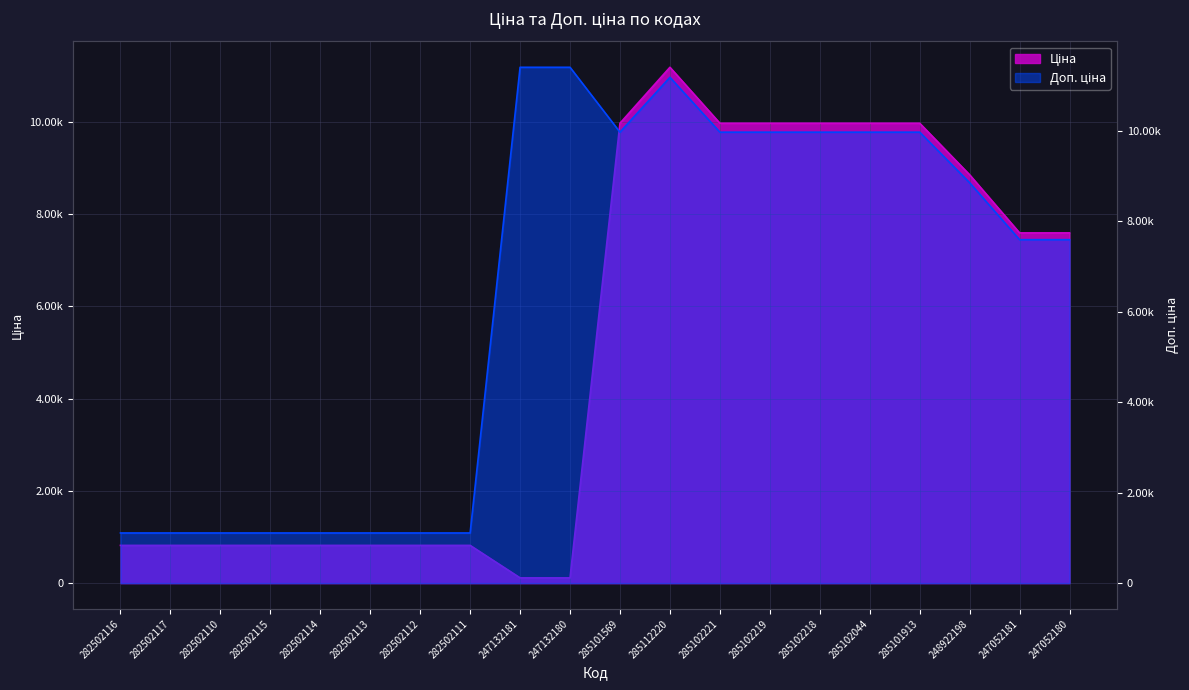

How many data points in Доп. ціна are above 8856?

10